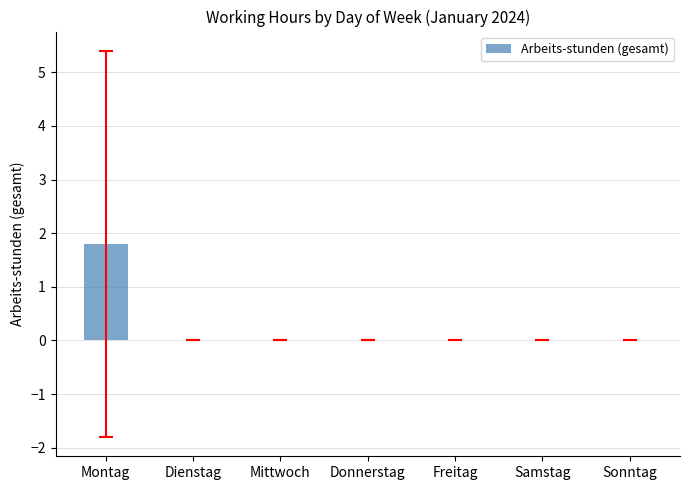

What is the sum of all values?

1.8